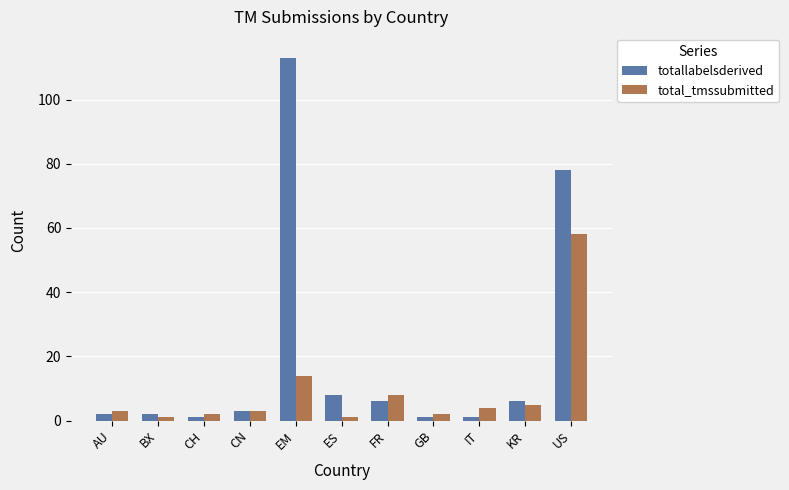

Rank the series by their maximum value, from highest to lowest.

totallabelsderived, total_tmssubmitted